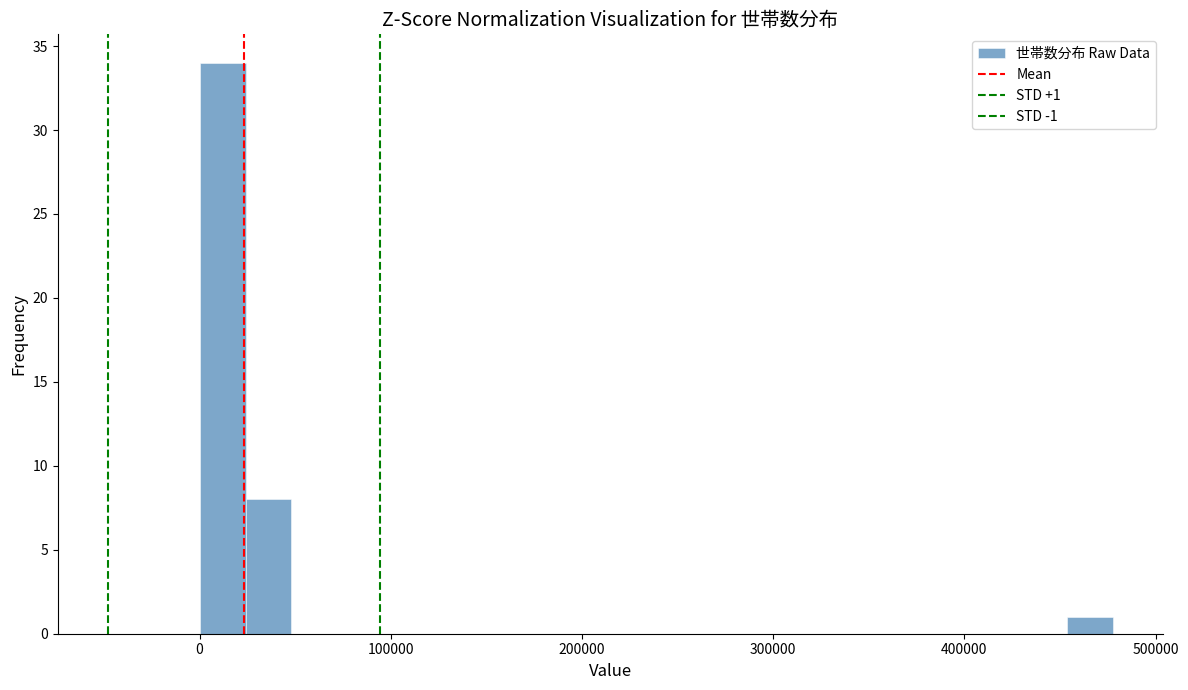

Read against the x-axis, roughly where is the centre of the tallest bar?

10000